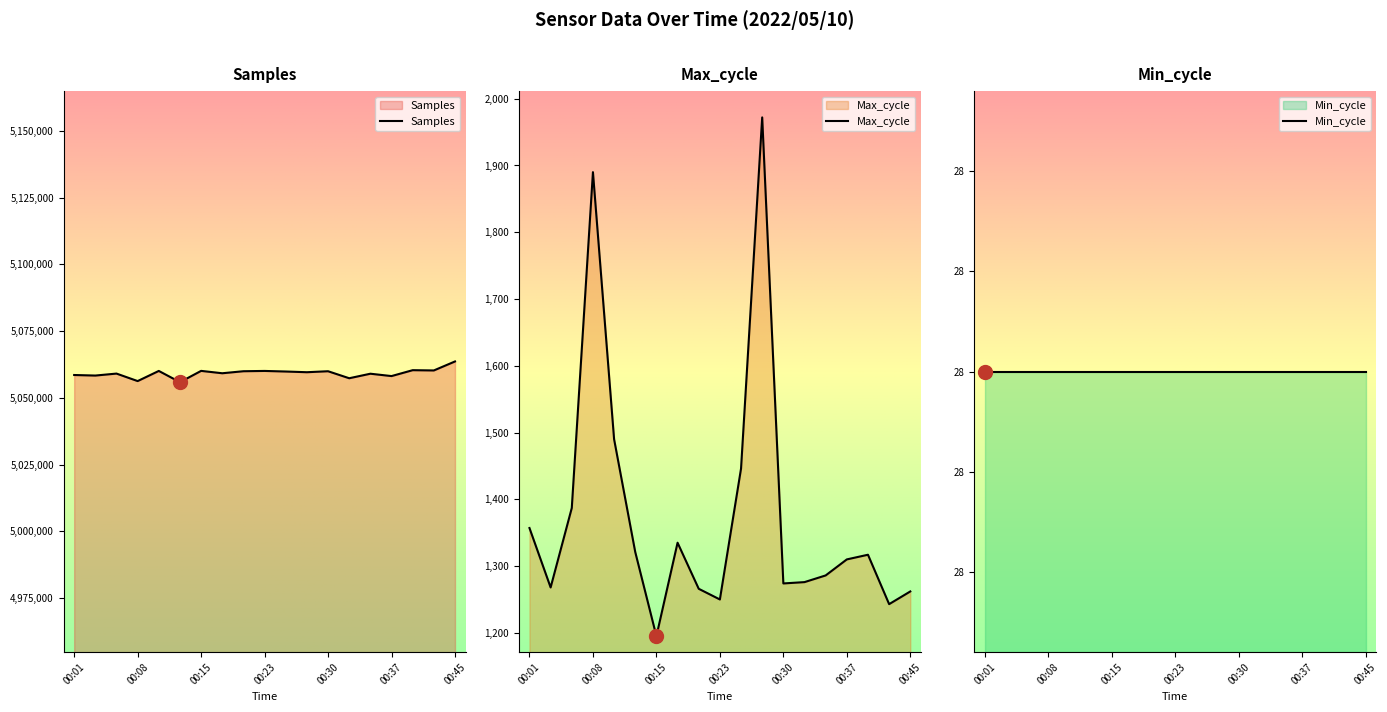

The value of Samples at 00:01 is 5058596. True or false?

True